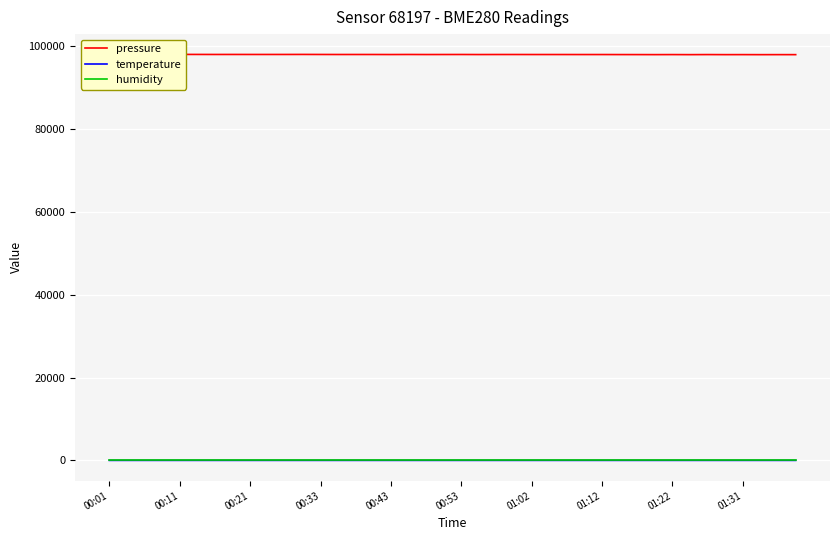

At how many categories does at least one series exceed 12755?

40